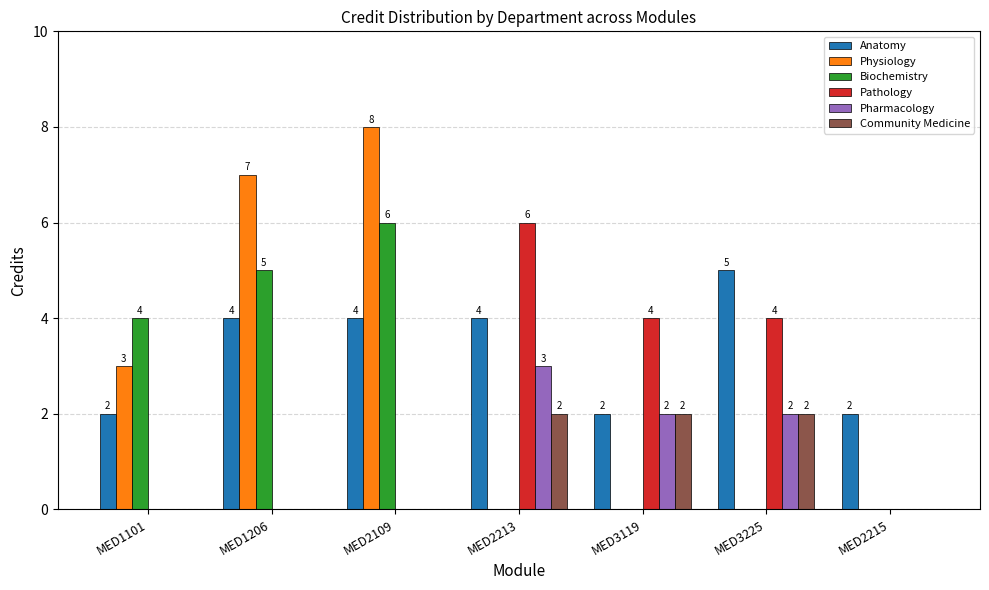

At which label is Physiology closest to 4?

MED1101